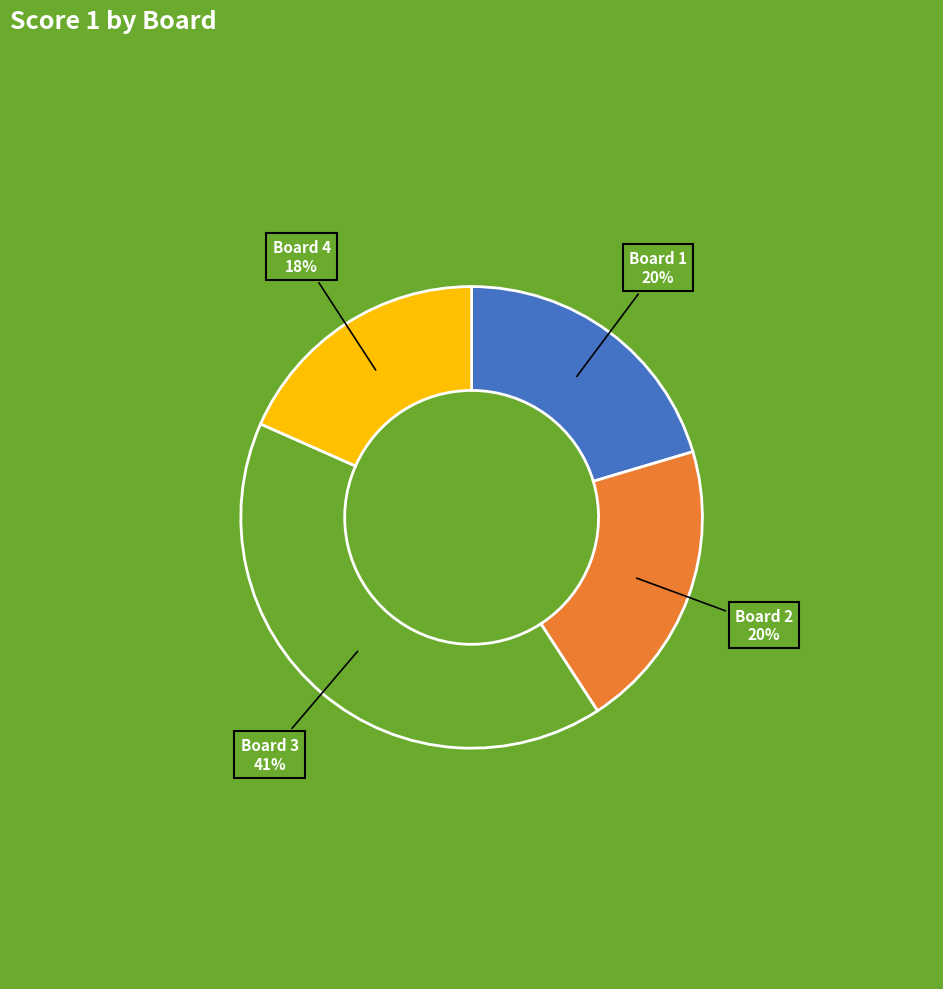

Count the number of slices in the pie.

4